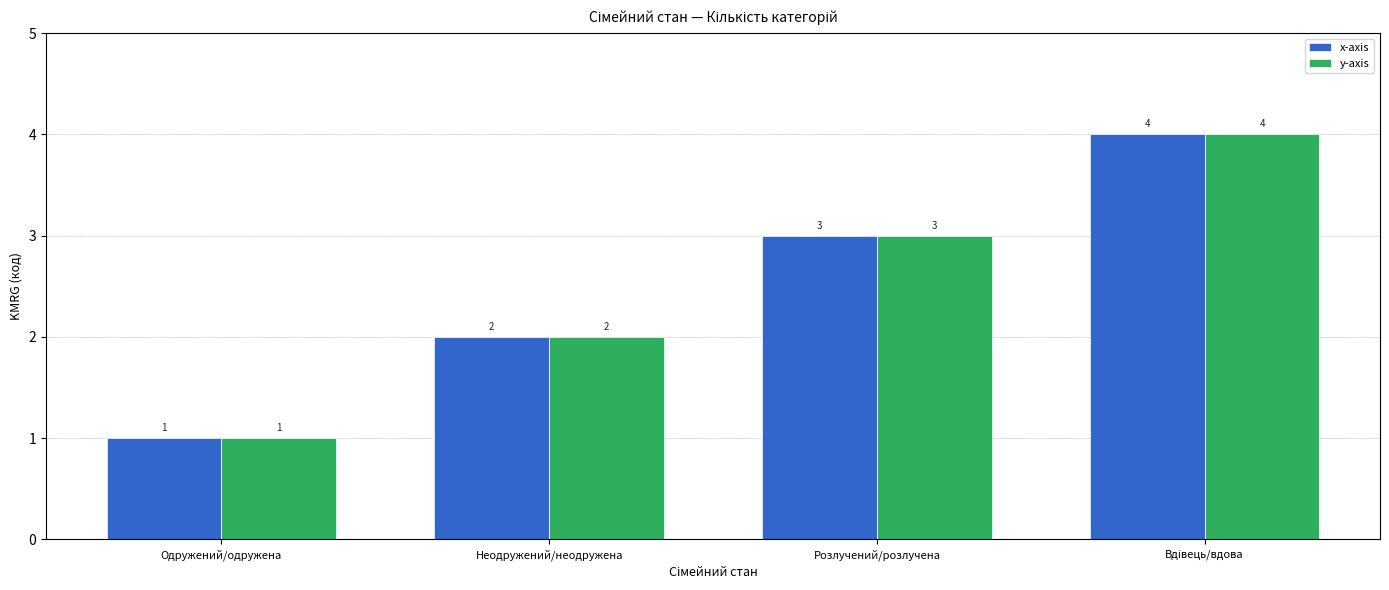

At which label does y-axis reach its minimum?

Одружений/одружена